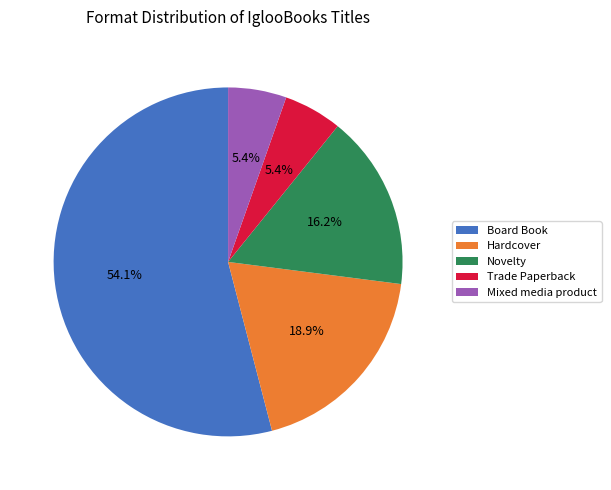

How many segments does this pie chart have?

5